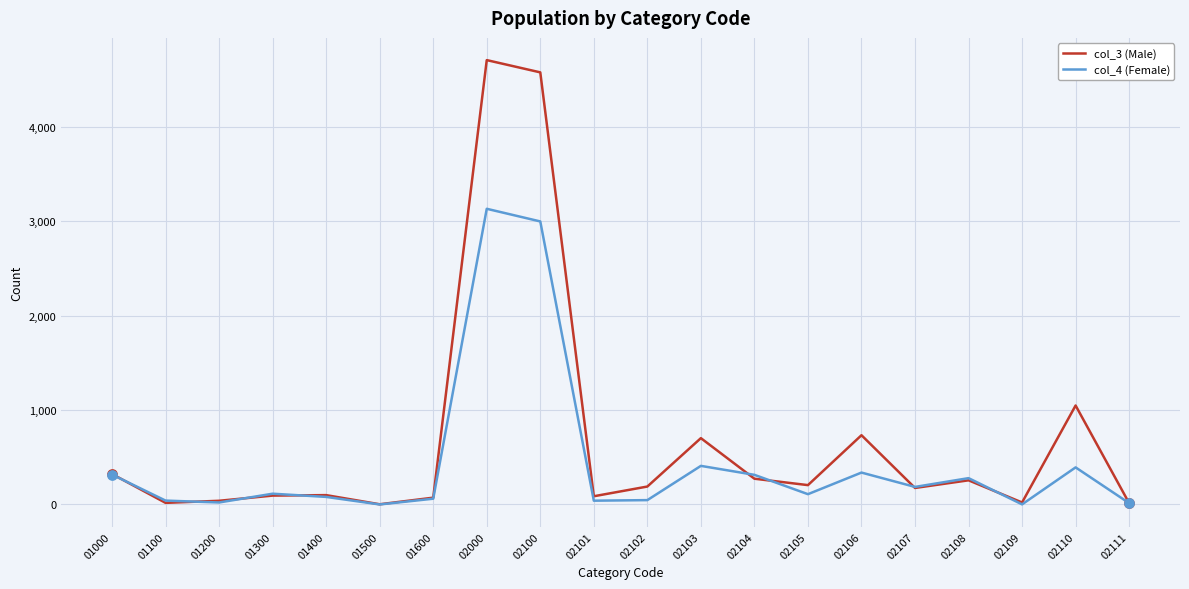

Which series has the largest total across all categories?

col_3 (Male)